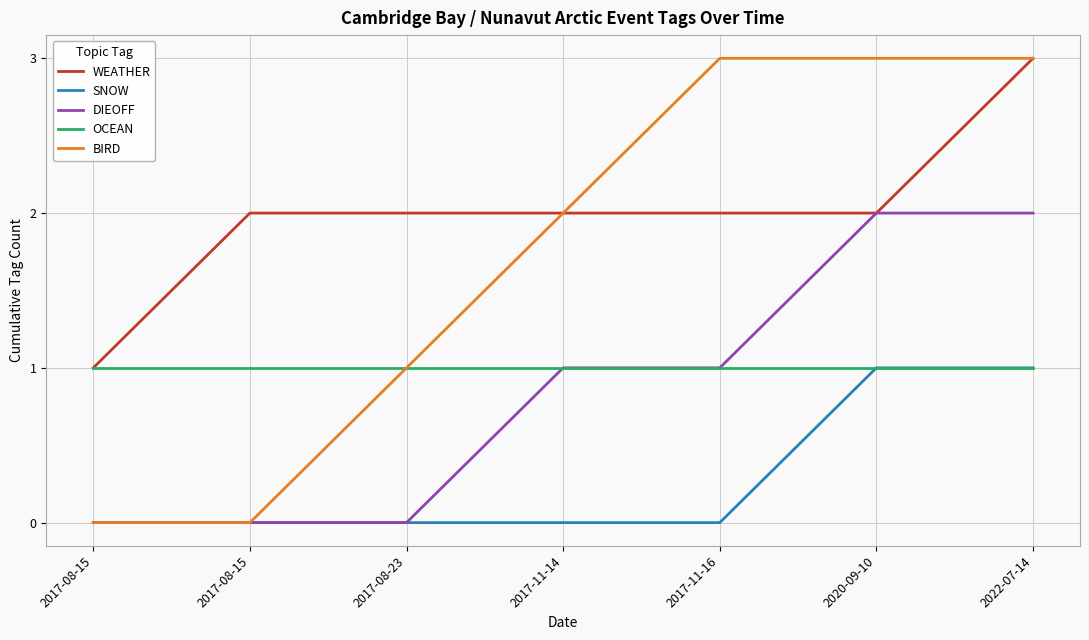

What are all the series names shown in the legend?

WEATHER, SNOW, DIEOFF, OCEAN, BIRD